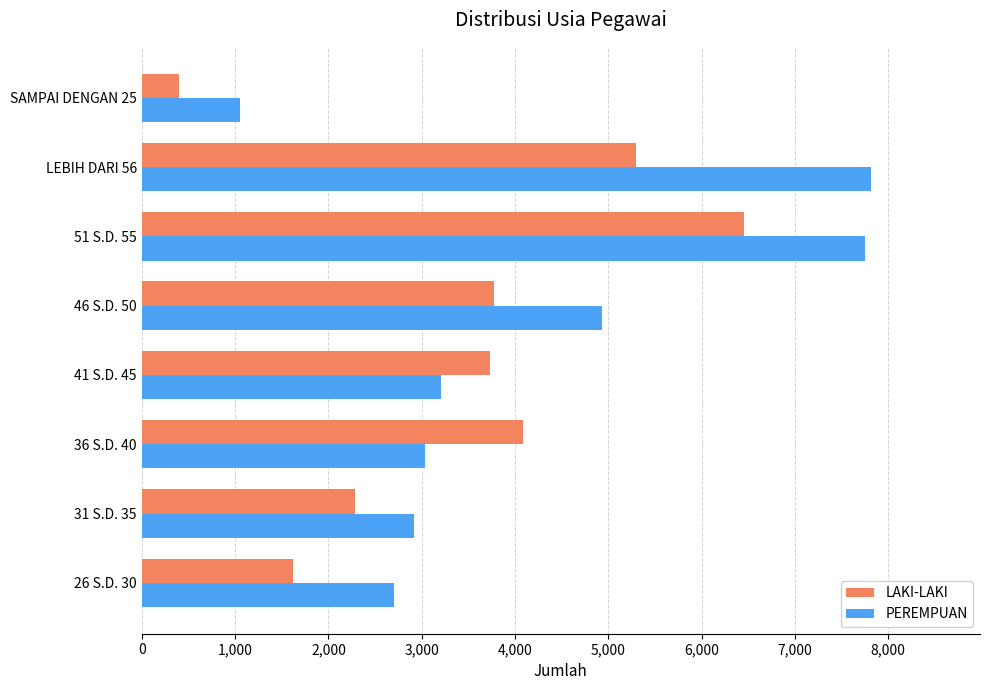

The value of PEREMPUAN at 41 S.D. 45 is 3208. True or false?

True